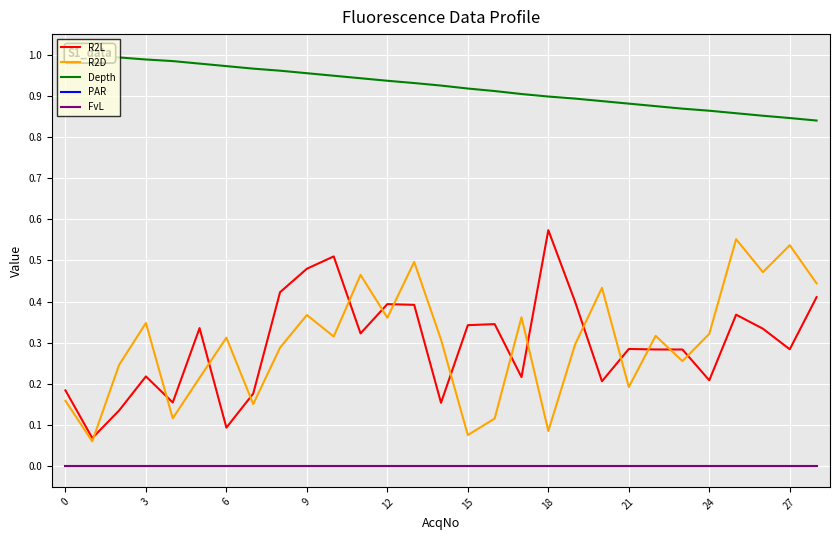

True or false: FvL and R2L cross at least once.

False